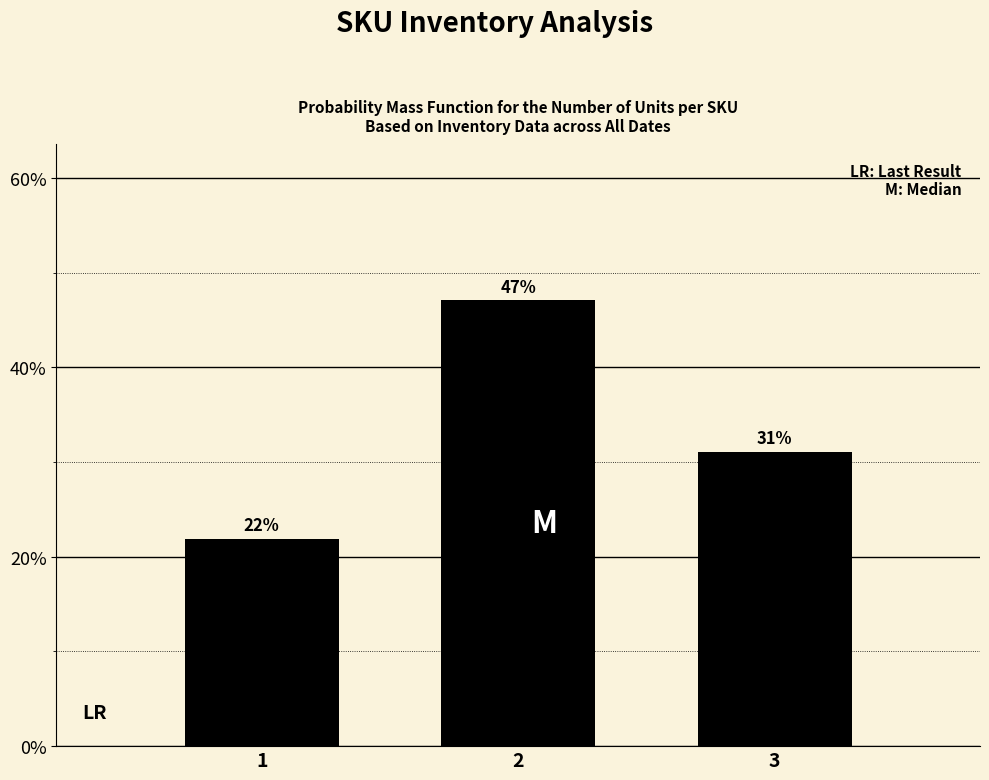

Reading left to right, transcribe all the data shown in this chart.

1=0.2	2=0.5	3=0.3